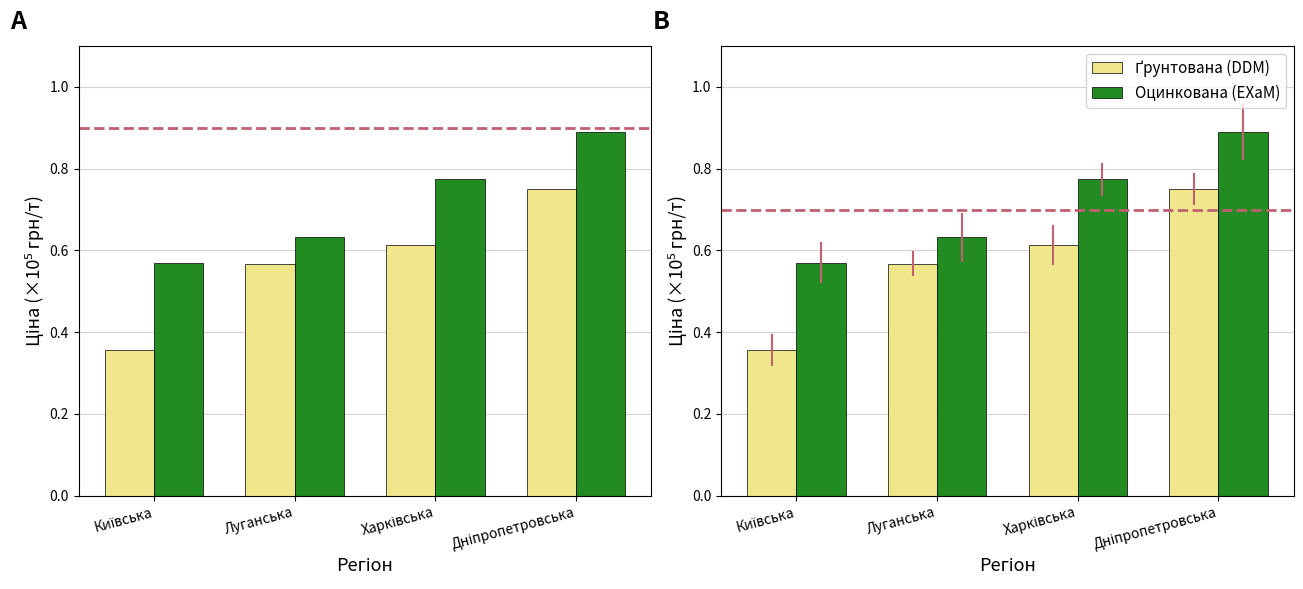

Is it true that Ґрунтована (DDM) equals 0.4 at Харківська?

False